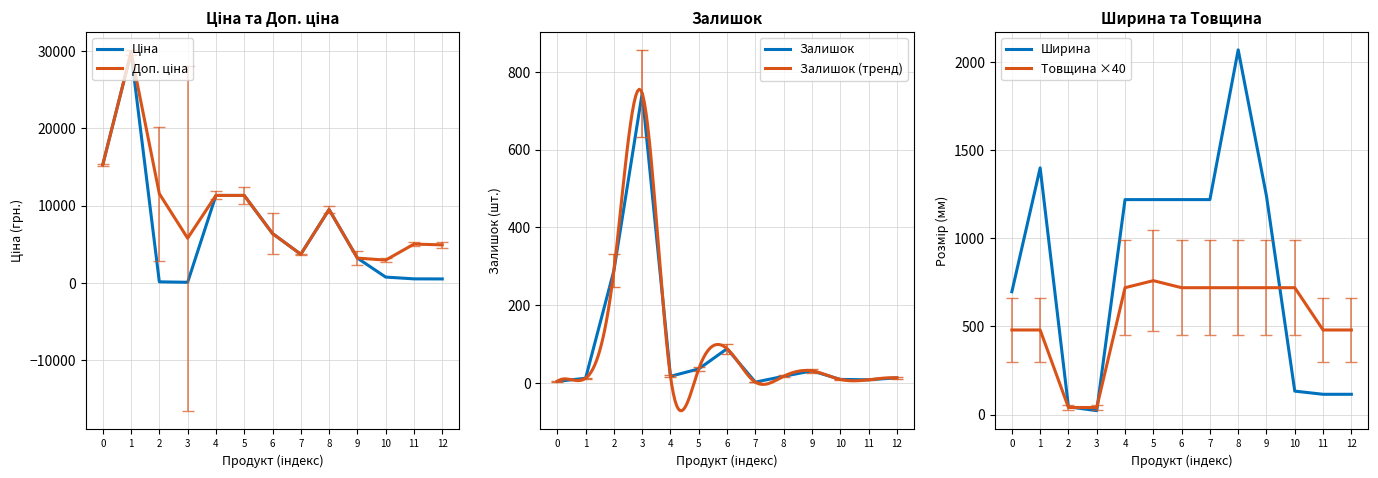

What is the maximum value shown in the chart?

29819.2